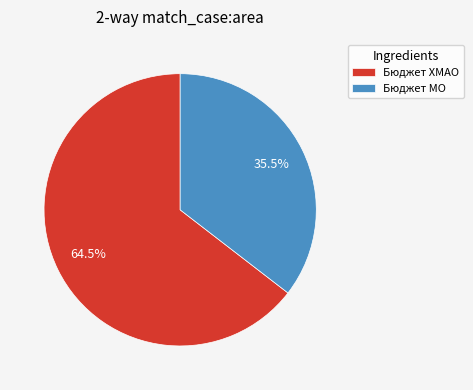

What is the largest slice in the pie chart?

Бюджет ХМАО